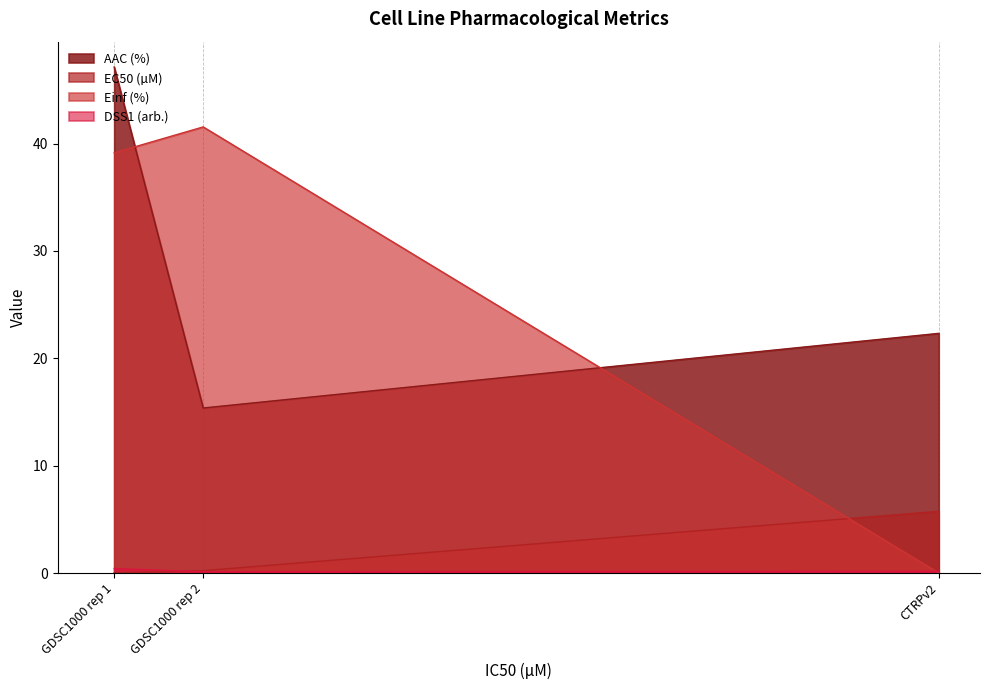

How many data points in Einf (%) are above 39?

2